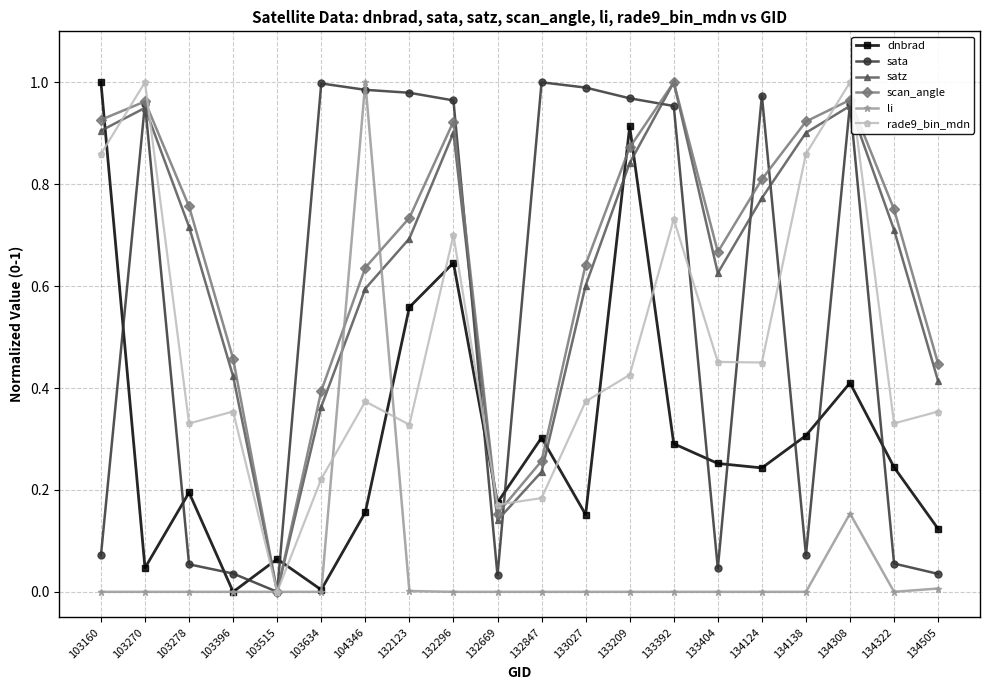

Where is the first local maximum for satz?

103270